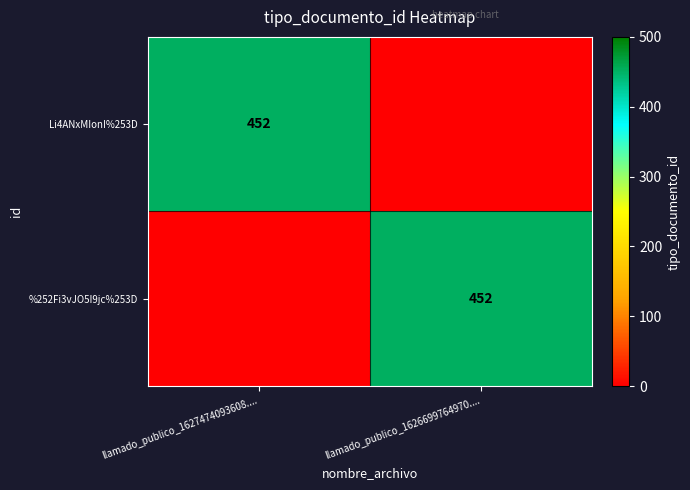

True or false: %252Fi3vJO5I9jc%253D has a value of 790 at llamado_publico_1626699764970.....

False